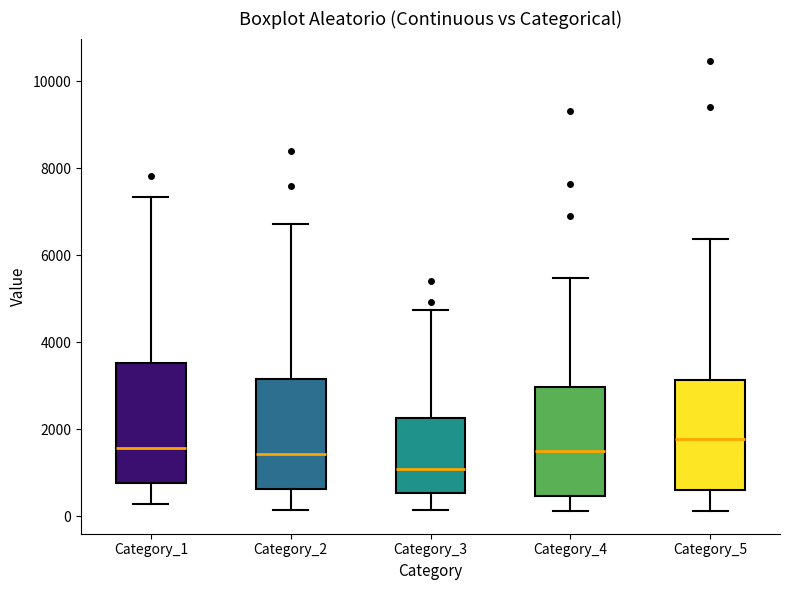

Which box has the lowest median line?

Category_3